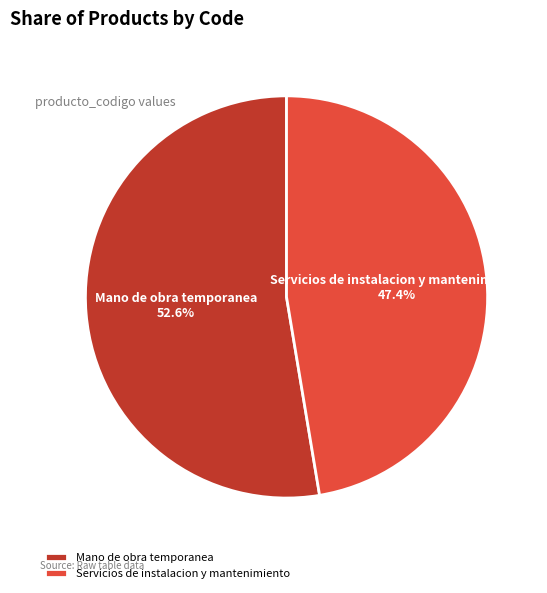

How much of the chart is everything except Mano de obra temporanea?

47.4%